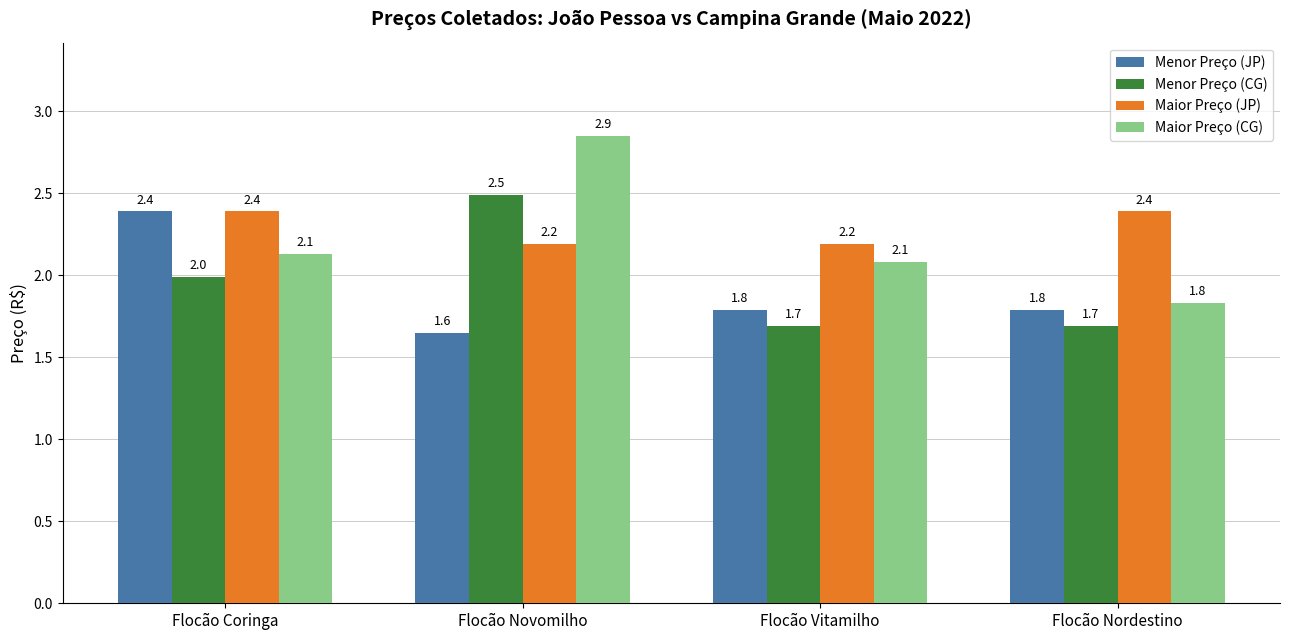

At which category does the chart reach its minimum across all series?

Flocão Novomilho